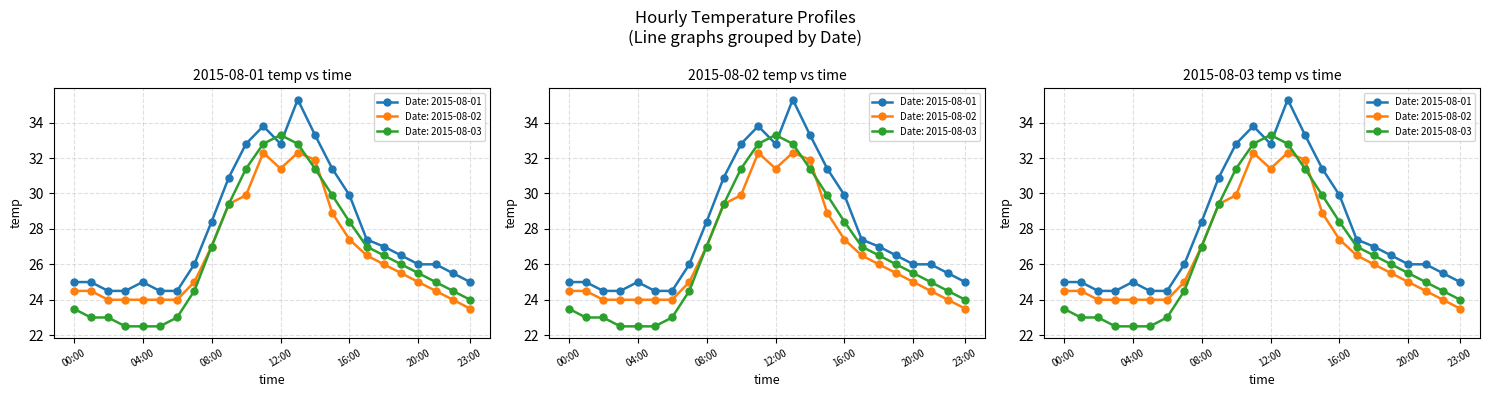

Rank the series at 14:00 from highest to lowest value.

2015-08-01, 2015-08-02, 2015-08-03